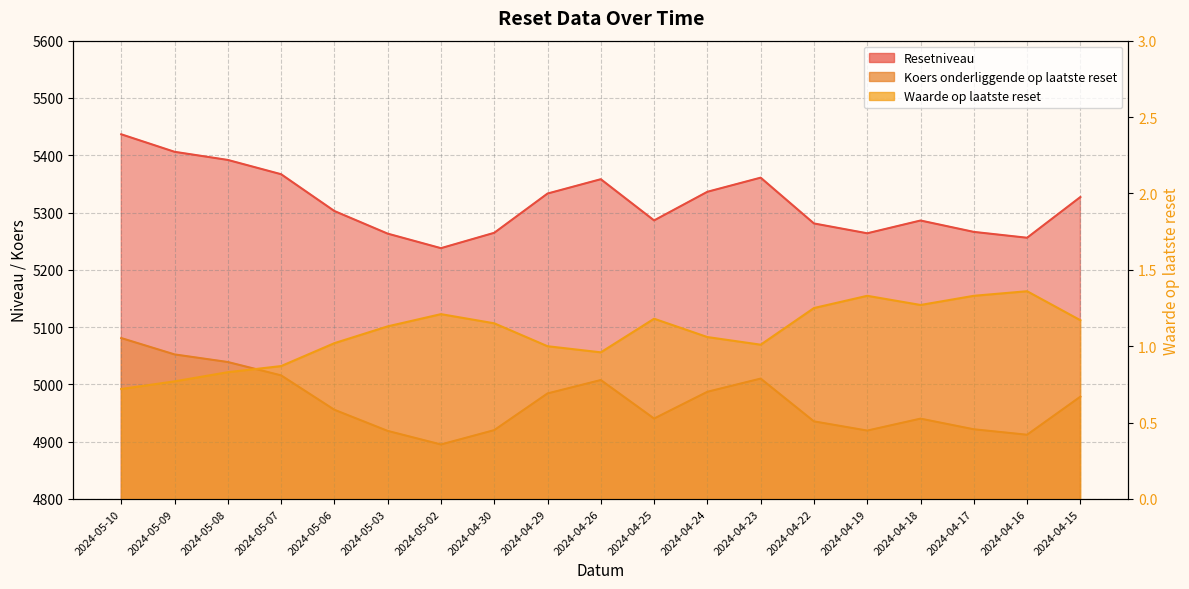

At how many categories does at least one series exceed 4246?

19